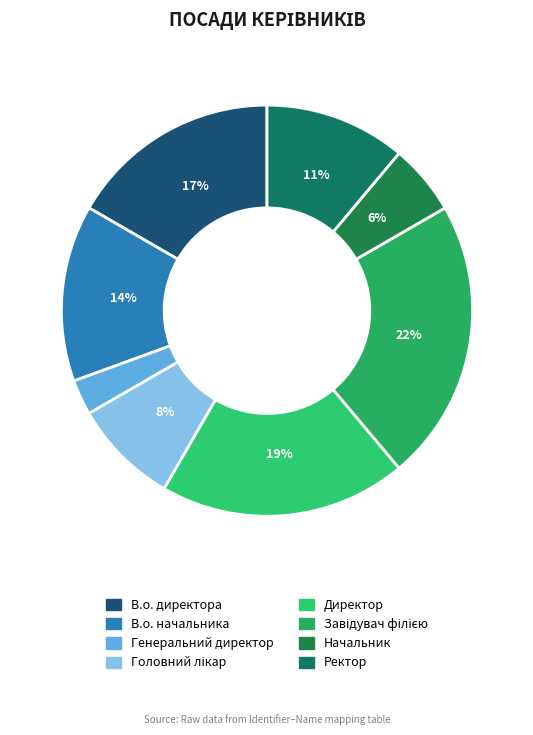

Rank the categories by value from lowest to highest.

Генеральний директор, Начальник, Головний лікар, Ректор, В.о. начальника, В.о. директора, Директор, Завідувач філією